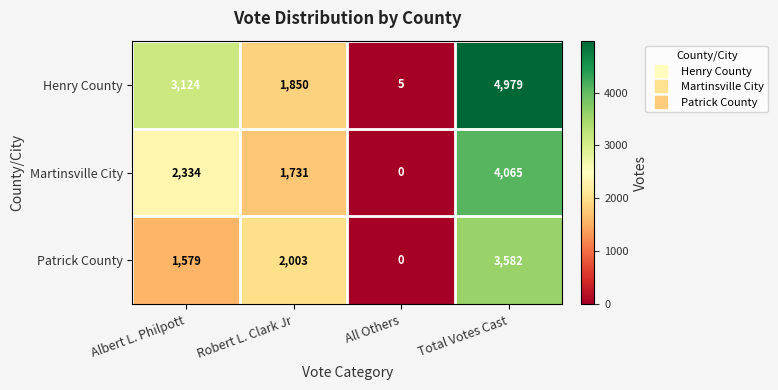

Is it true that Martinsville City equals 4065 at Total Votes Cast?

True